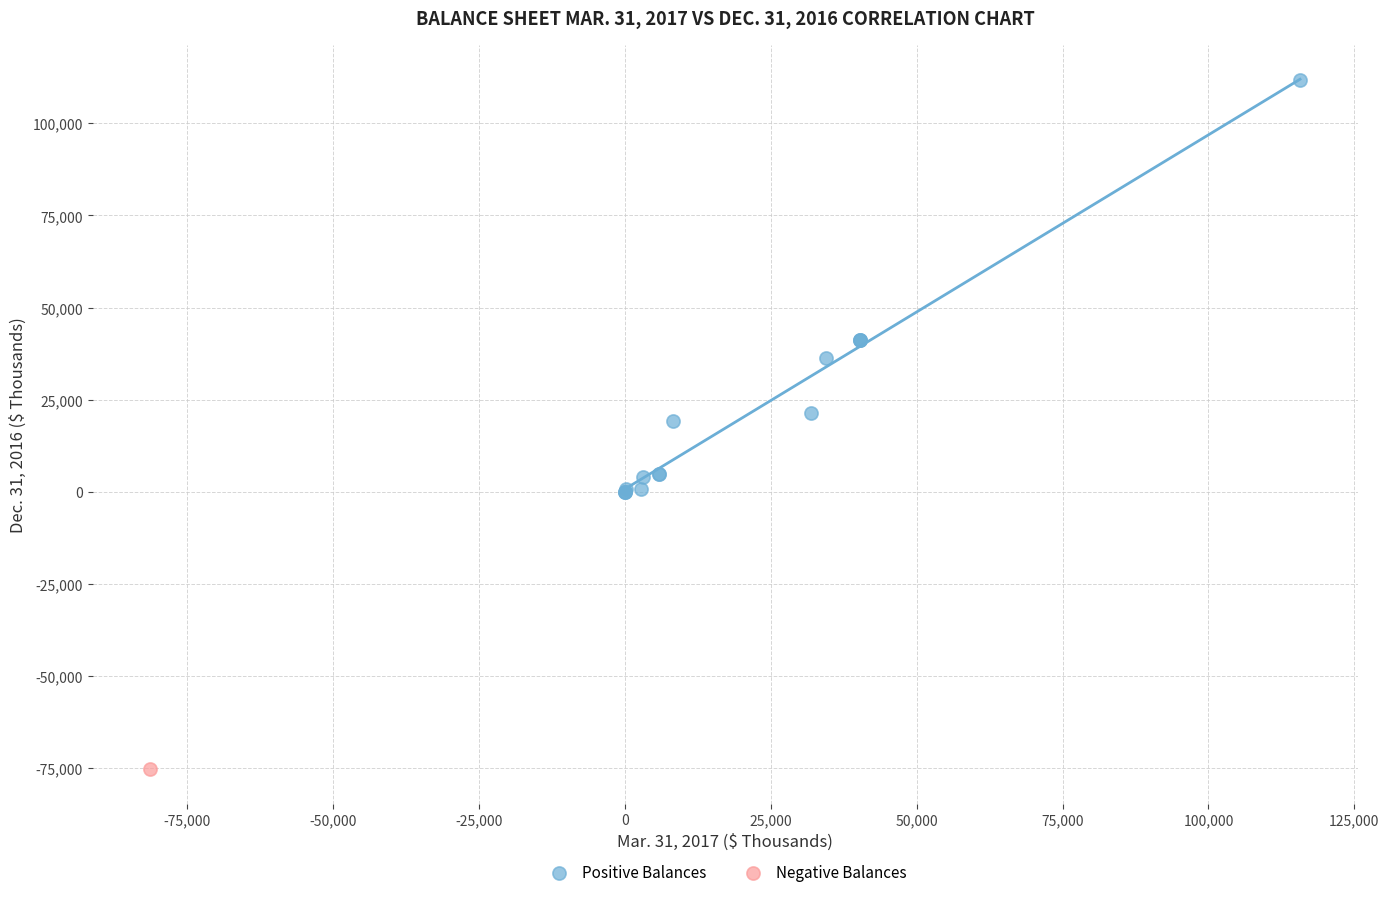

What are all the series names shown in the legend?

Positive Balances, Negative Balances